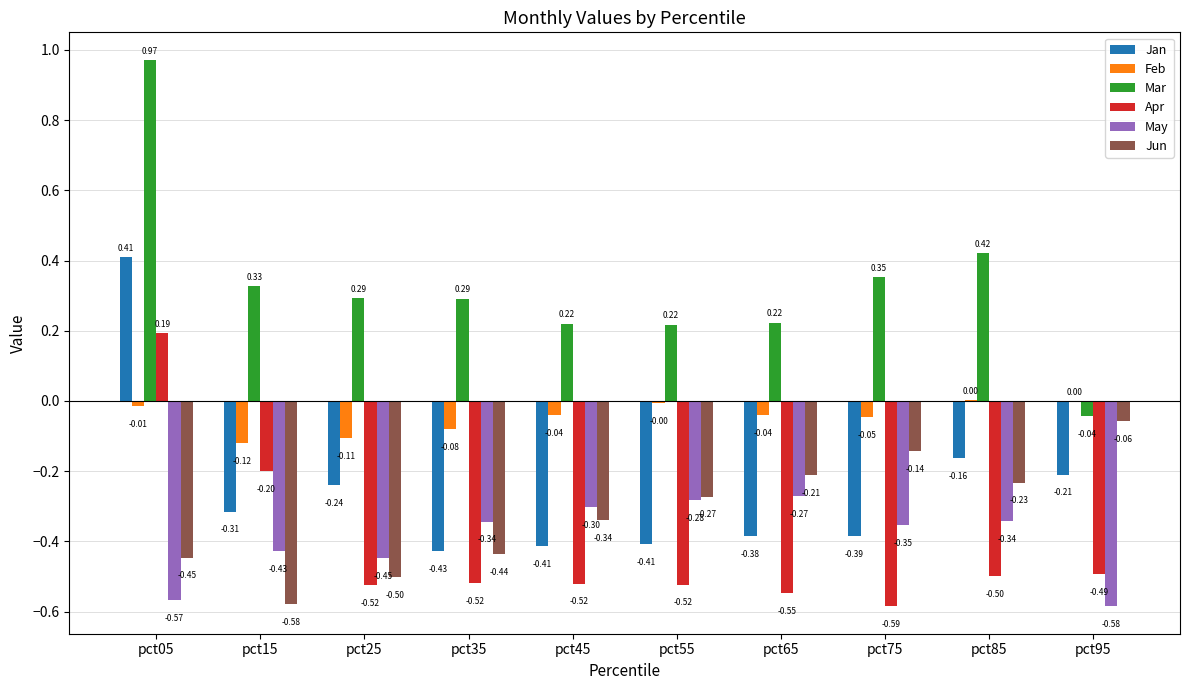

What are all the series names shown in the legend?

Jan, Feb, Mar, Apr, May, Jun